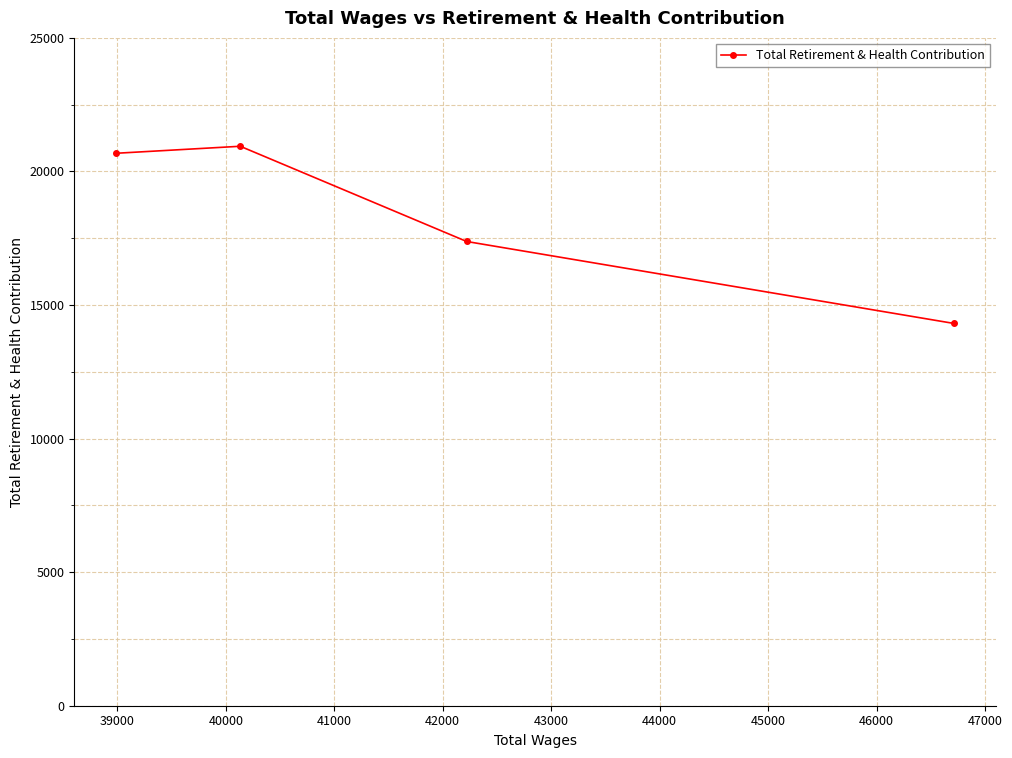

What is the sum of all values?

73311